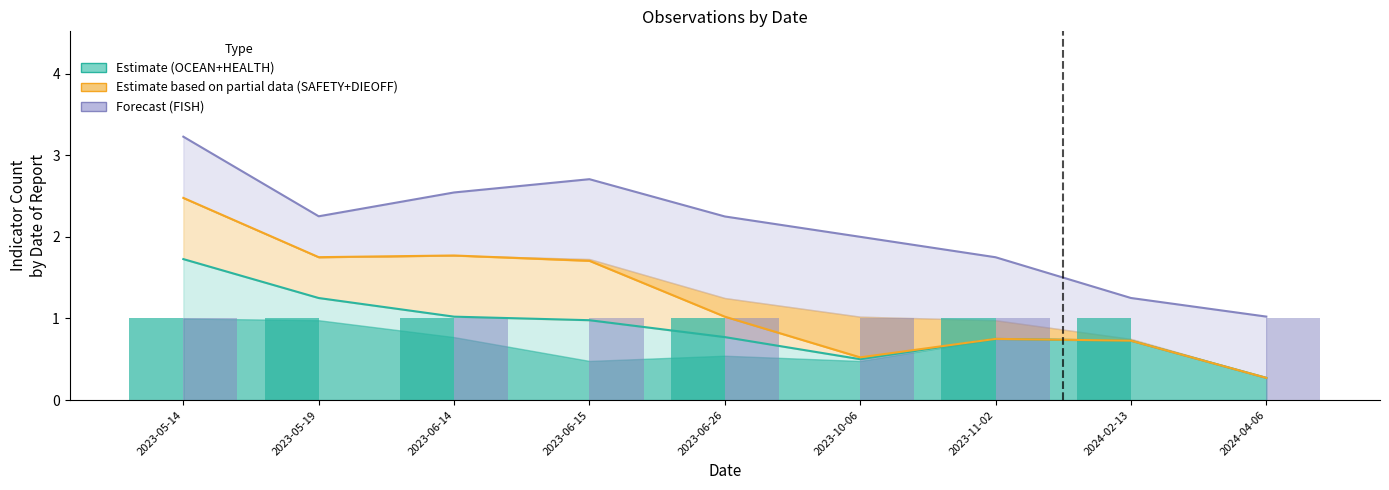

At which label does OCEAN reach its peak?

2023-05-14